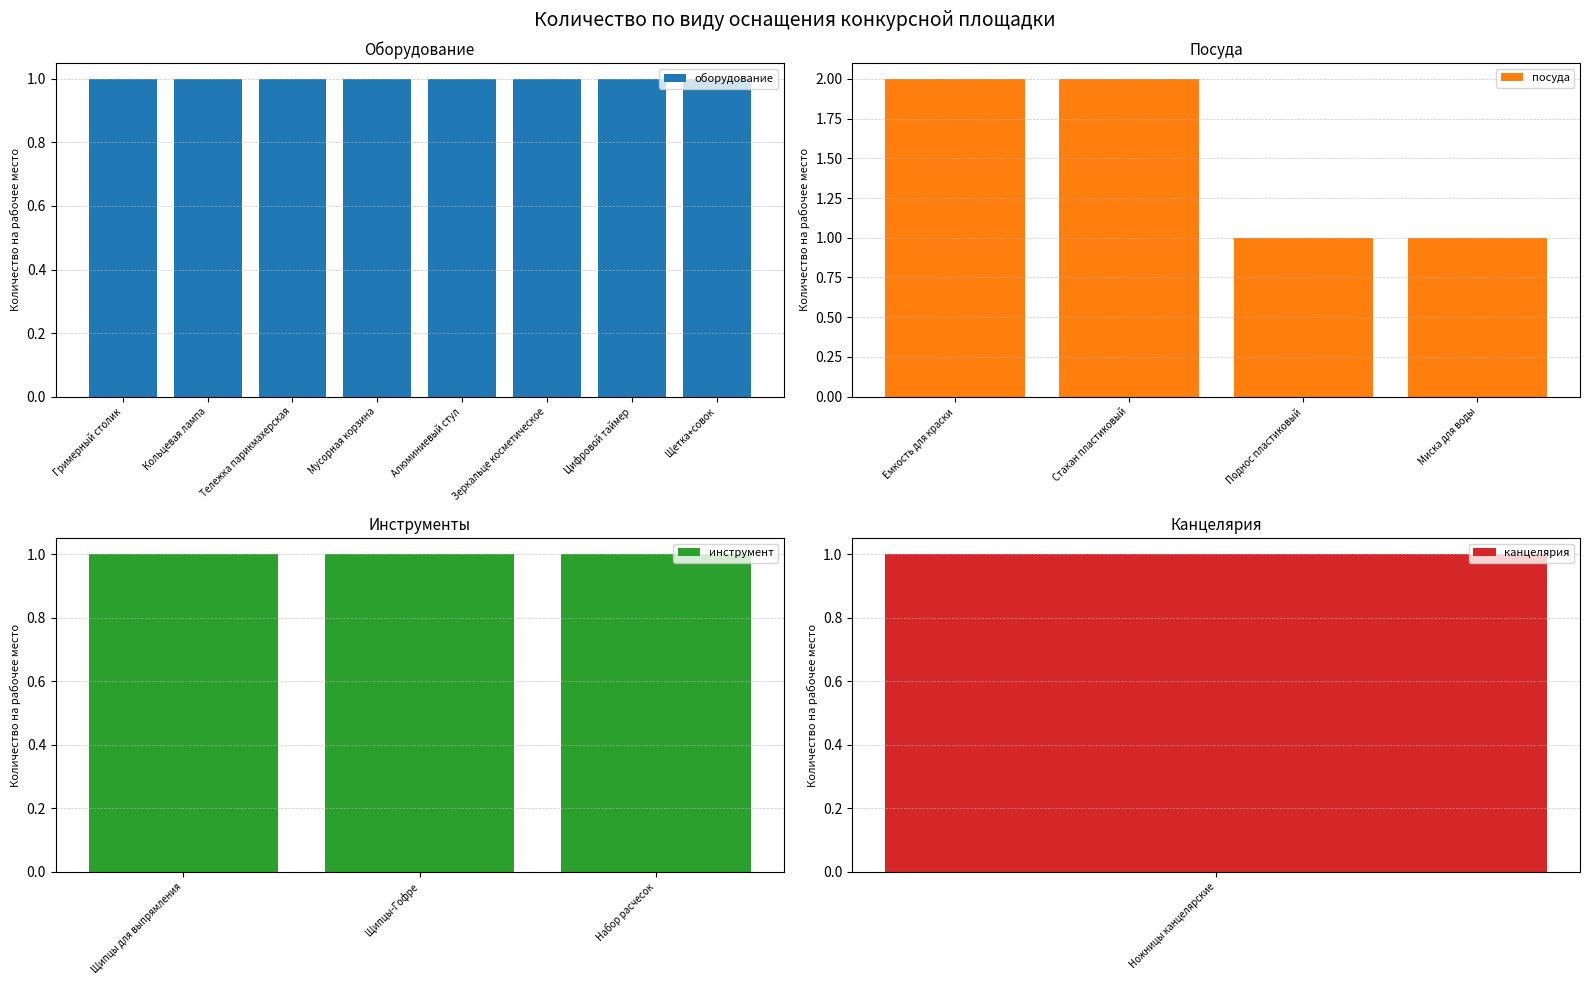

Read the value at Зеркальце косметическое.

1